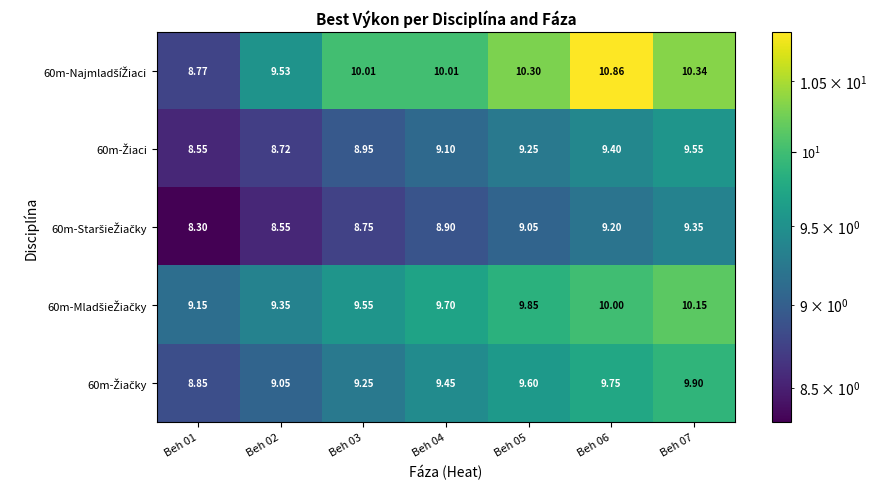

At how many categories does at least one series exceed 9?

7